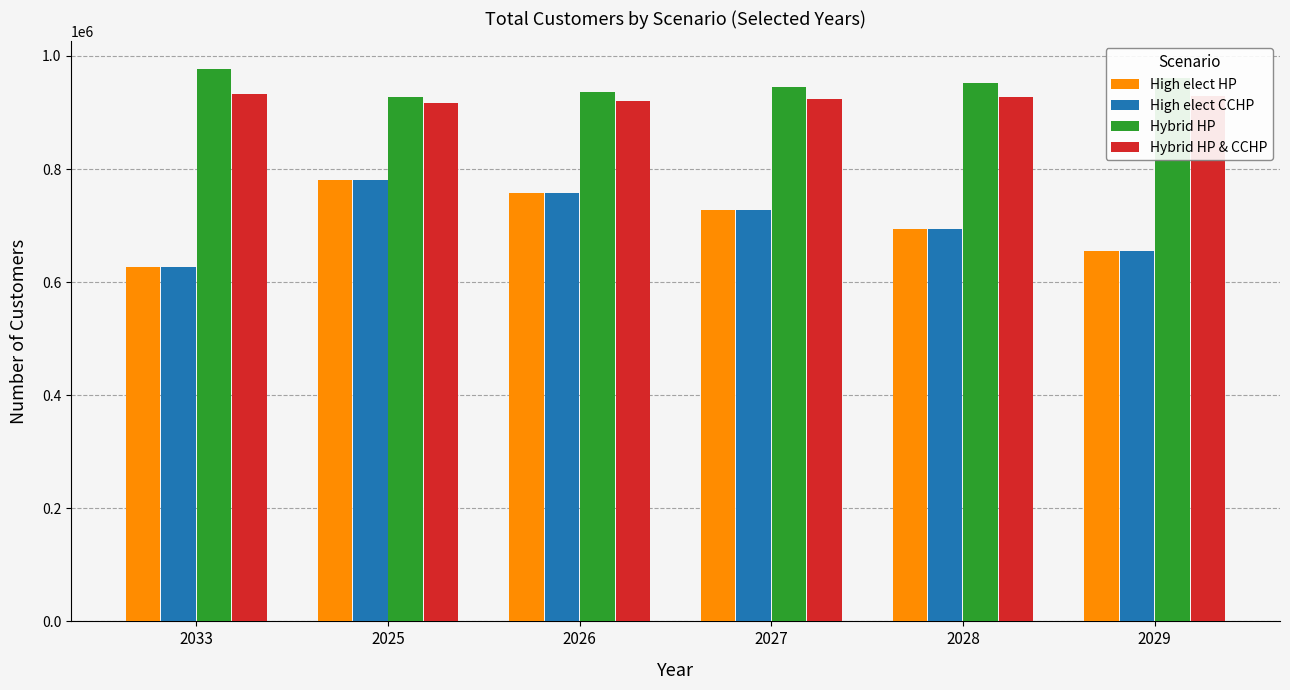

What is the lowest value of the High elect CCHP series?

627269.4